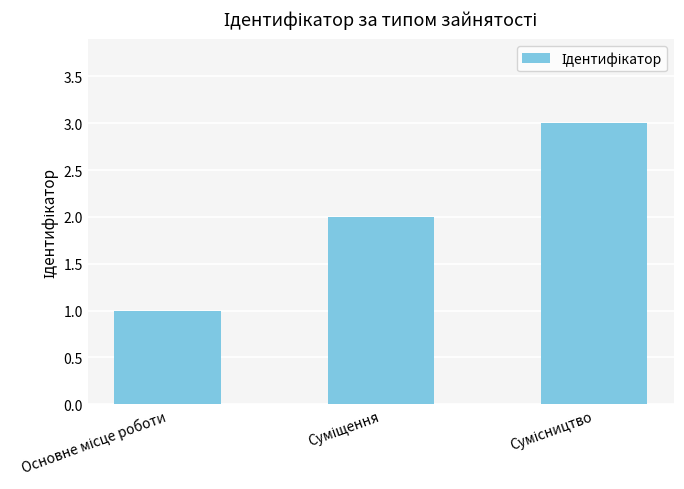

Does the chart contain stacked bars?

No